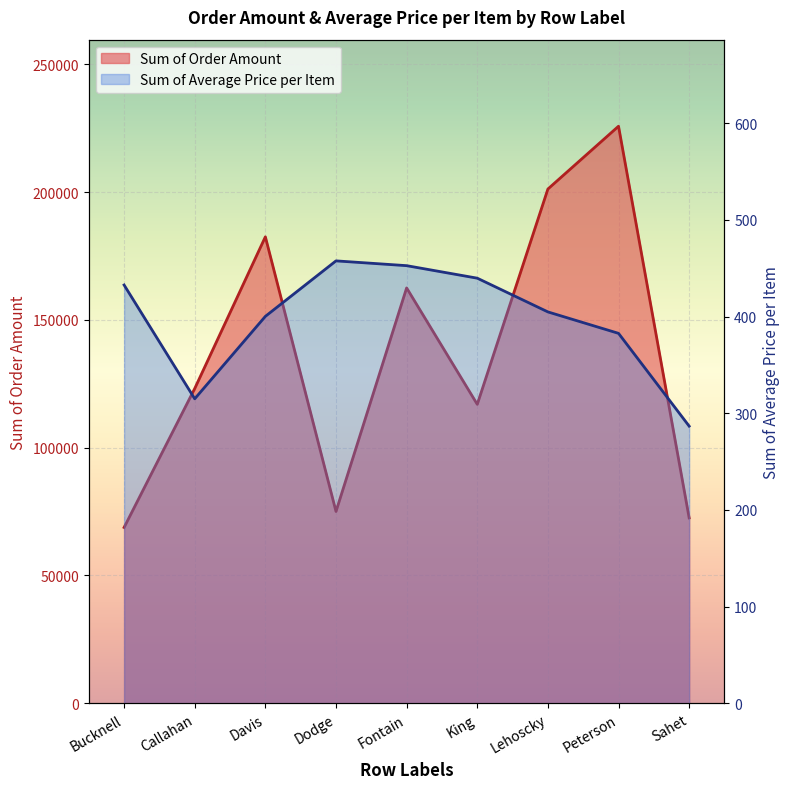

How many interior local peaks does the Sum of Order Amount series have?

3